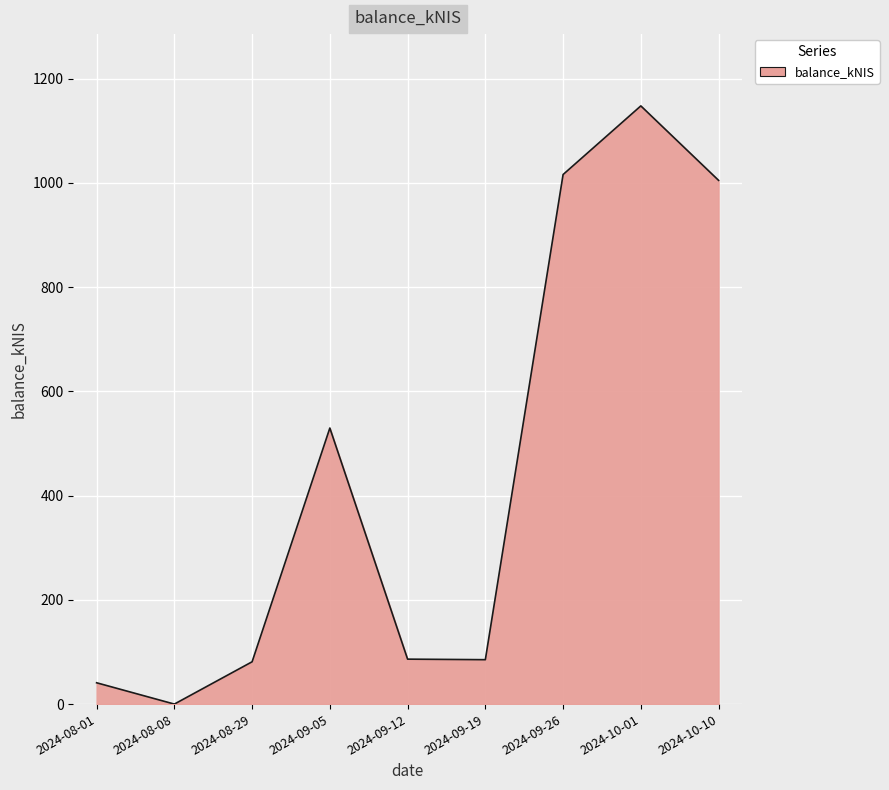

Which category has the lowest value across all series?

2024-08-08